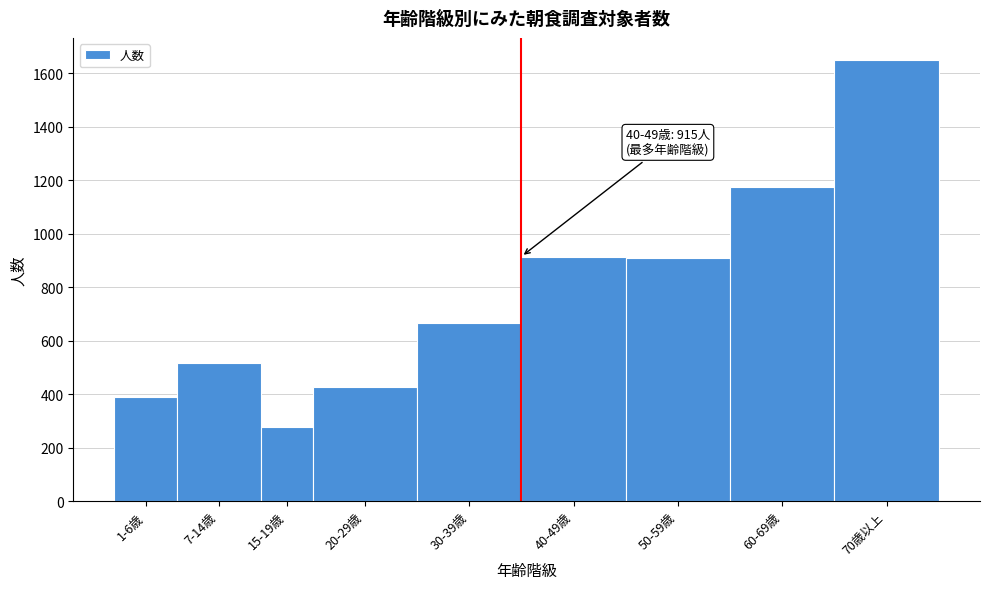

Reading left to right, extract all data points from this chart.

389	517	277	428	668	915	908	1174	1650